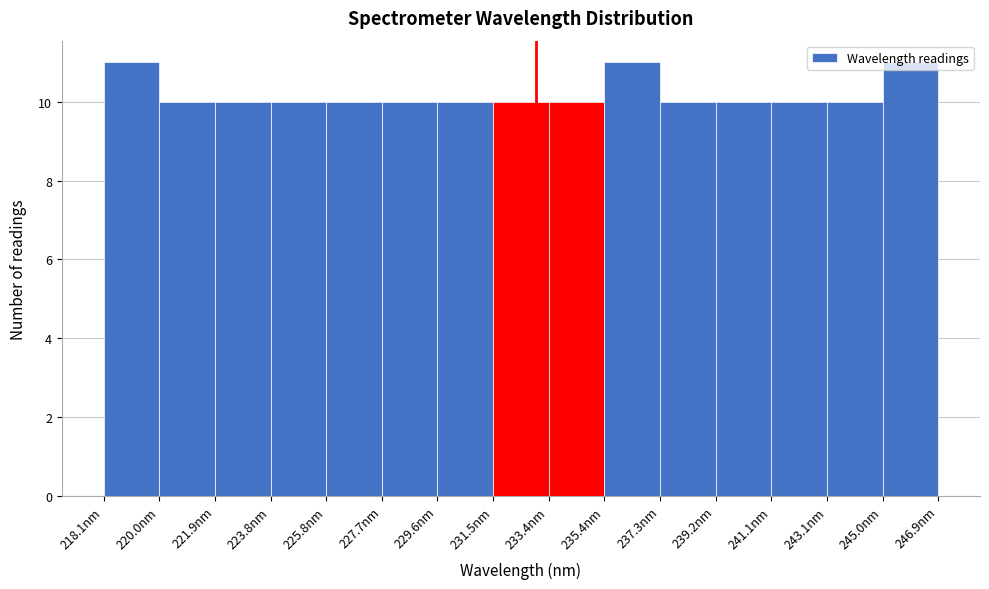

Reading left to right, transcribe this chart: for each bar, give the range it covers on the x-axis and its height. Neither the bar edges nor the heights are printed on the chart, so give them approximately, as read against the axes.

218.0 to 220.0: 11
220.0 to 222.0: 10
222.0 to 223.8: 10
223.8 to 225.8: 10
225.8 to 227.6: 10
227.6 to 229.6: 10
229.6 to 231.6: 10
231.6 to 233.4: 10
233.4 to 235.4: 10
235.4 to 237.2: 11
237.2 to 239.2: 10
239.2 to 241.2: 10
241.2 to 243.0: 10
243.0 to 245.0: 10
245.0 to 246.8: 11